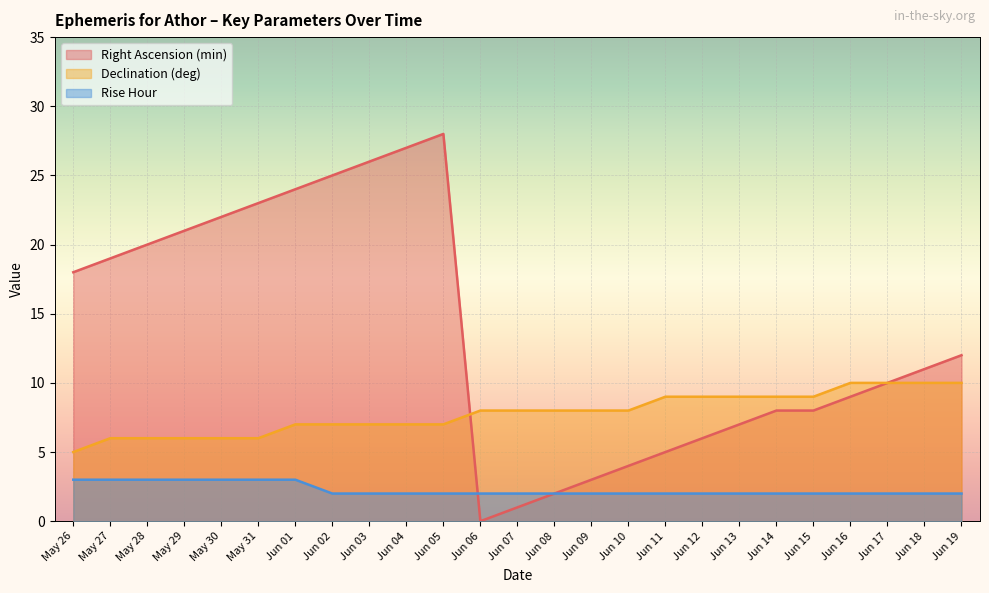

What is the value of the Rise Hour point at the 17th from the left?

2